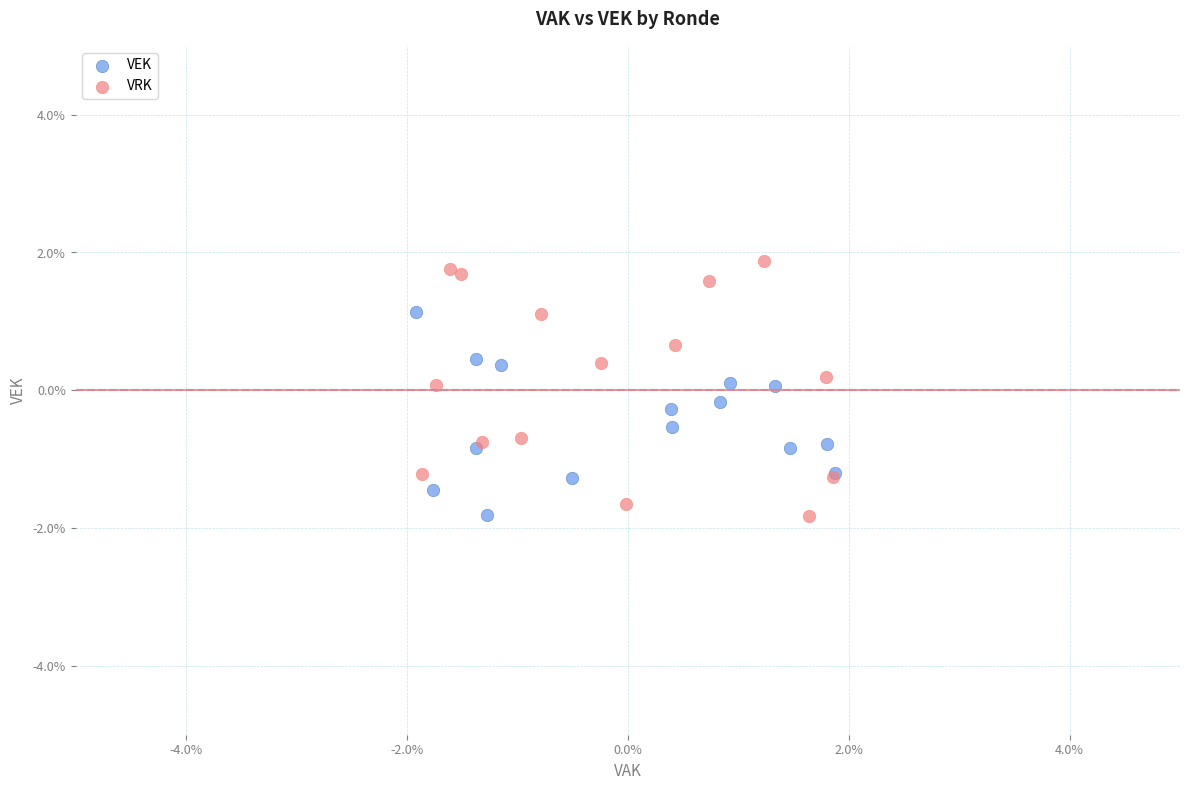

Which series reaches the maximum Y coordinate?

VRK